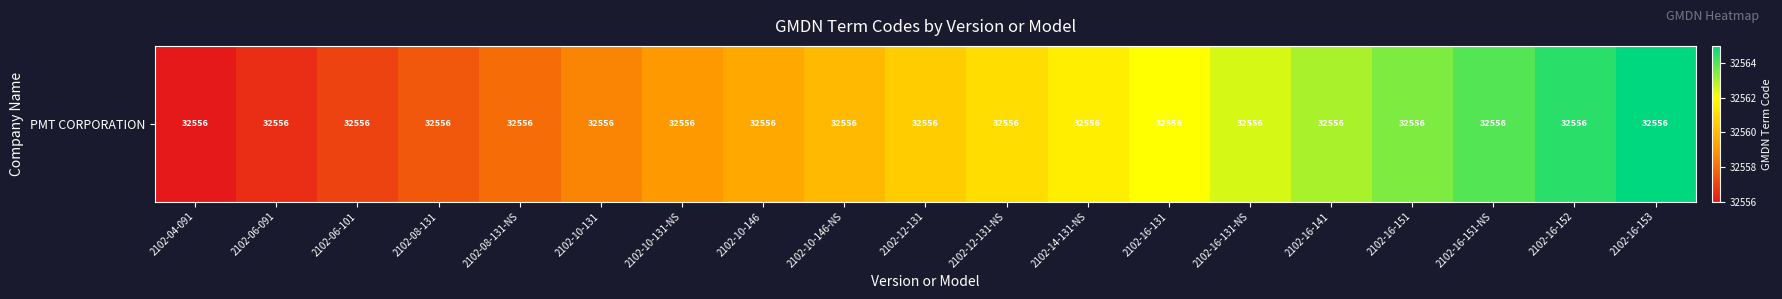

What is the maximum value shown in the chart?

32565.0